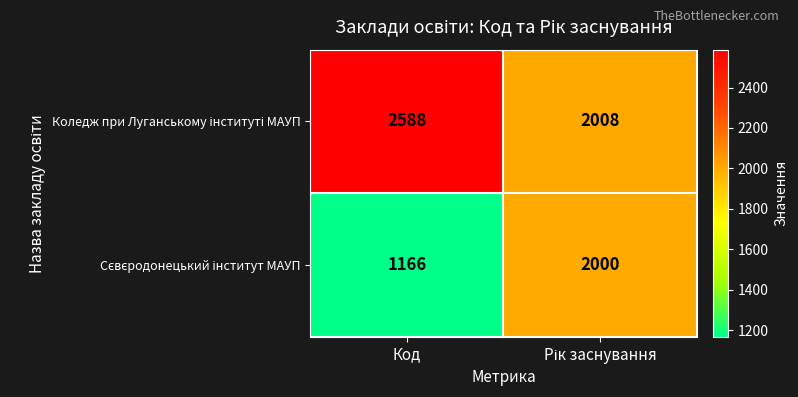

Which label corresponds to the smallest value in the chart?

Код